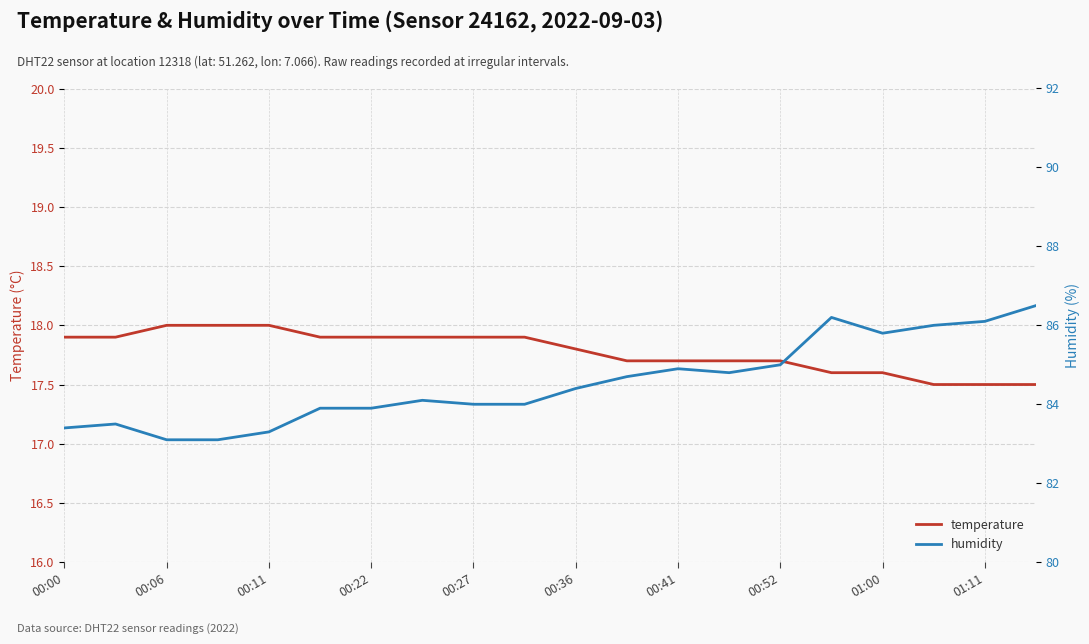

What is the maximum value for temperature?

18.0